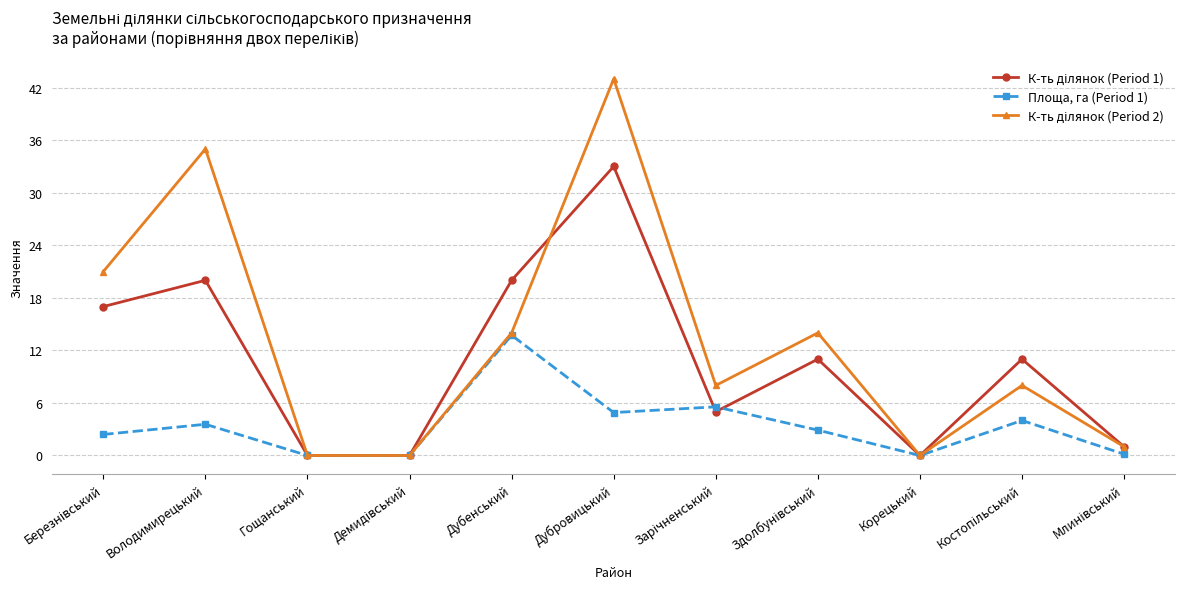

At which category is the sum across all series the highest?

Дубровицький